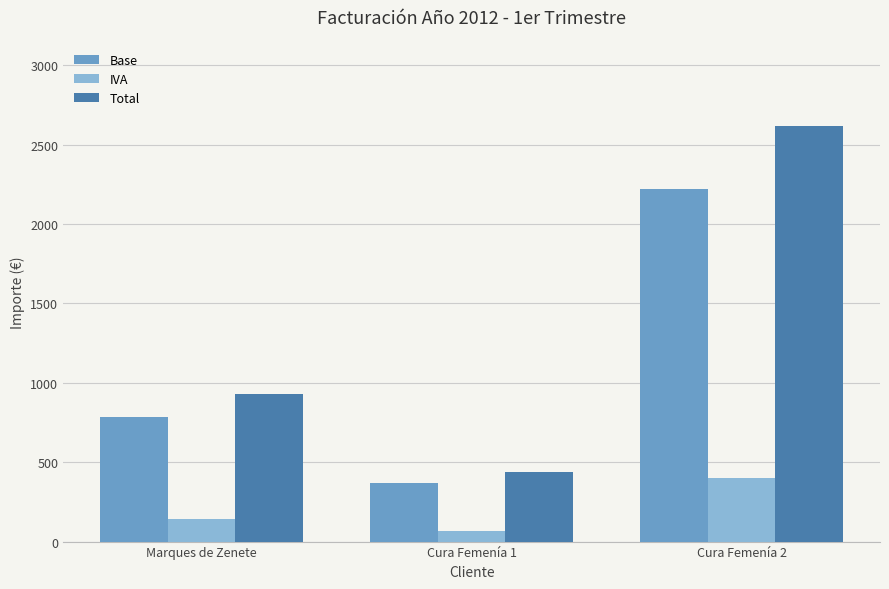

How many data points in Total are above 927?

2